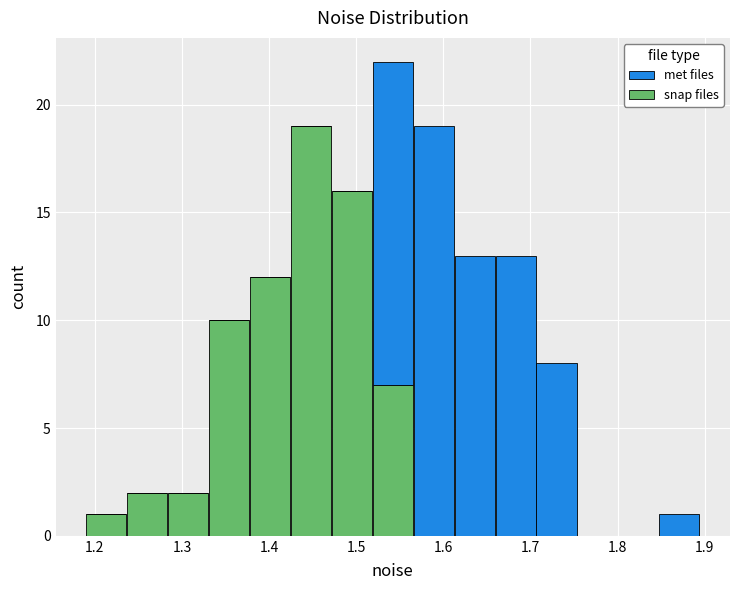

Reading left to right, transcribe this chart: for each stacked bar, give the range it covers on the x-axis and its total height. Neither the bar edges nor the heights are printed on the chart, so give them approximately, as read against the axes.

1.19 to 1.24: 1
1.24 to 1.28: 2
1.28 to 1.33: 2
1.33 to 1.38: 10
1.38 to 1.42: 12
1.42 to 1.47: 19
1.47 to 1.52: 16
1.52 to 1.57: 22
1.57 to 1.61: 19
1.61 to 1.66: 13
1.66 to 1.71: 13
1.71 to 1.75: 8
1.75 to 1.80: 0
1.80 to 1.85: 0
1.85 to 1.89: 1